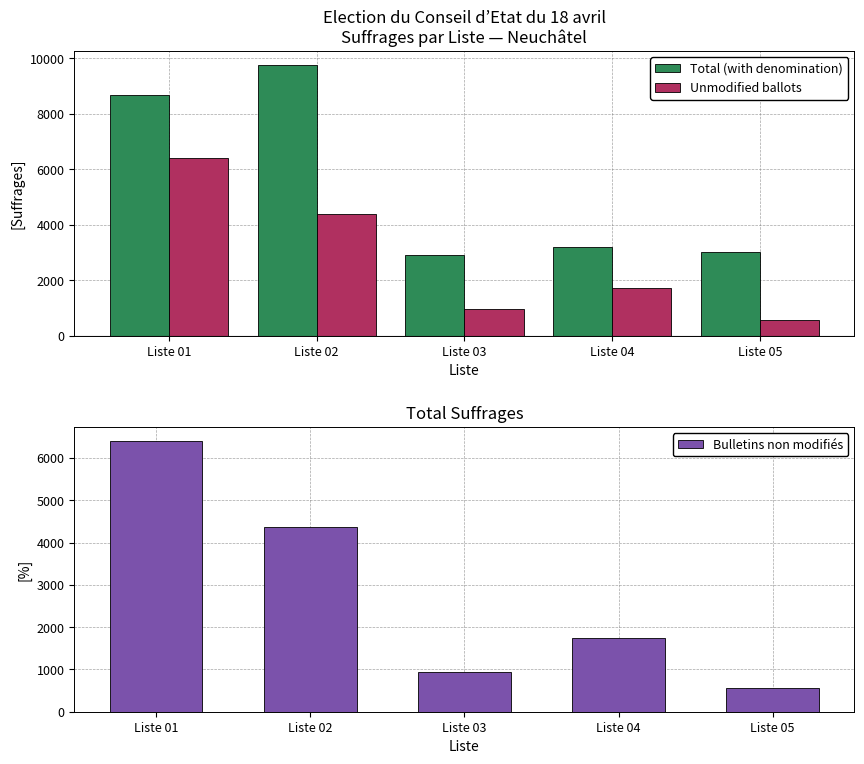

Reading left to right, transcribe all the data shown in this chart.

Total (with denomination): 8684	9766	2911	3208	3006
Unmodified ballots: 6410	4375	945	1735	558
Bulletins non modifiés: 6410	4375	945	1735	558